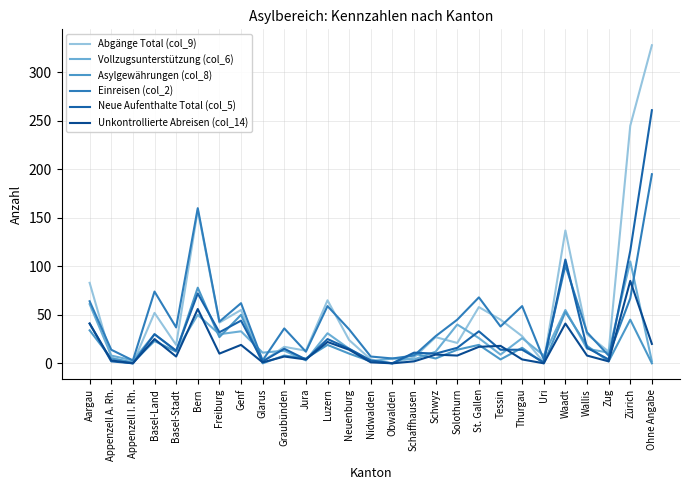

Rank the series at Ohne Angabe from lowest to highest value.

Asylgewährungen (col_8), Vollzugsunterstützung (col_6), Unkontrollierte Abreisen (col_14), Einreisen (col_2), Neue Aufenthalte Total (col_5), Abgänge Total (col_9)